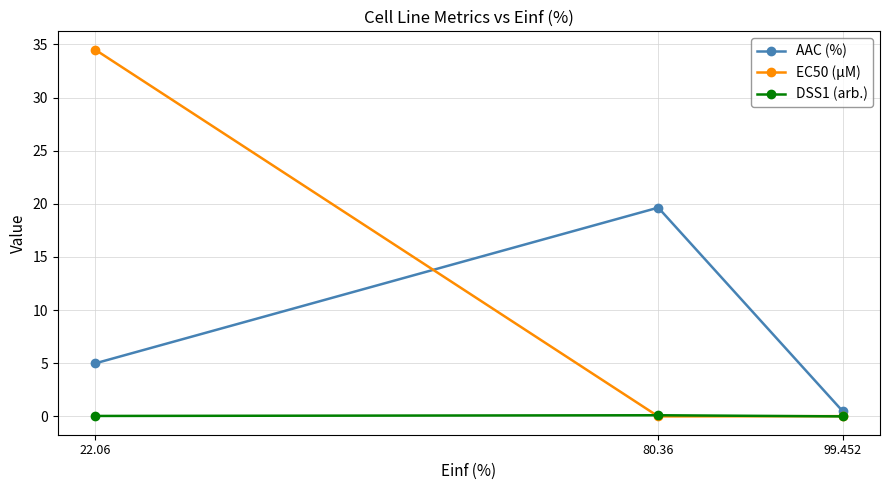

At which label does EC50 (µM) reach its peak?

22.06